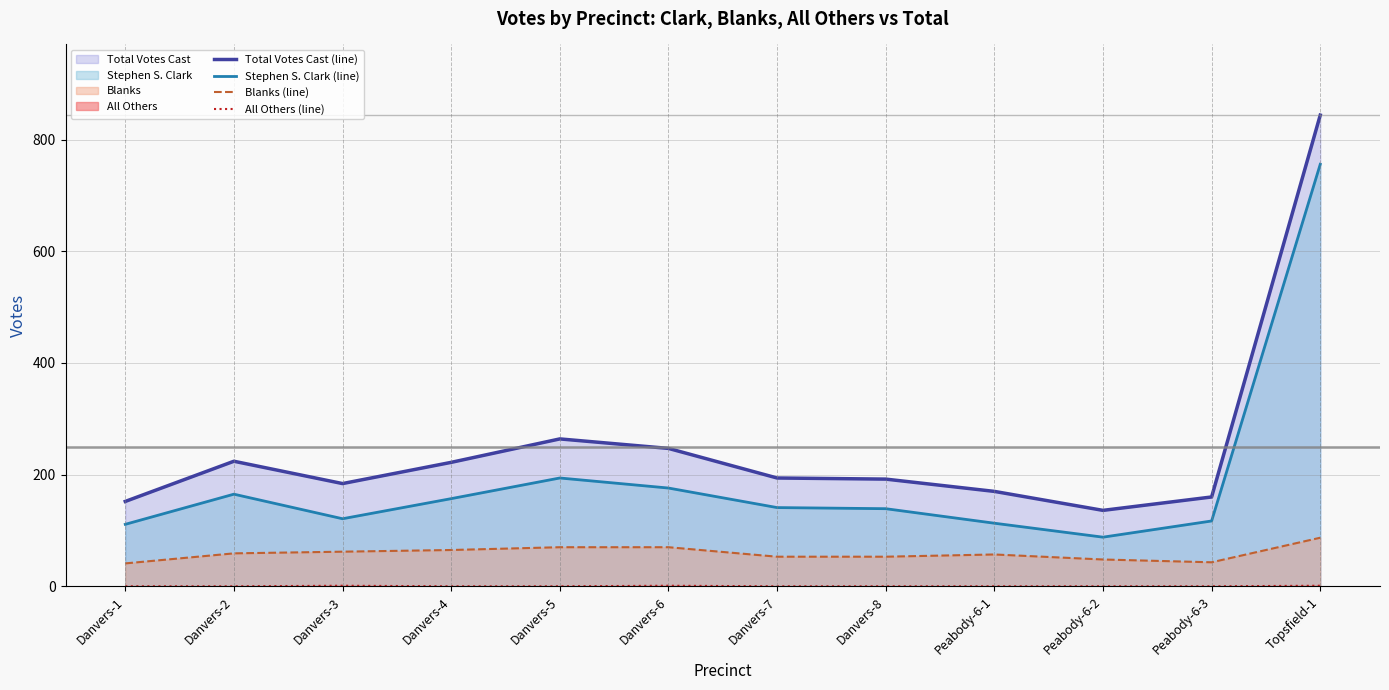

Reading left to right, extract all data points from this chart.

Total Votes Cast (line): 152	224	184	222	264	247	194	192	170	136	160	844
Stephen S. Clark (line): 111	165	121	157	194	176	141	139	113	88	117	756
Blanks (line): 41	59	62	65	70	70	53	53	57	48	43	87
All Others (line): 0	0	1	0	0	1	0	0	0	0	0	1